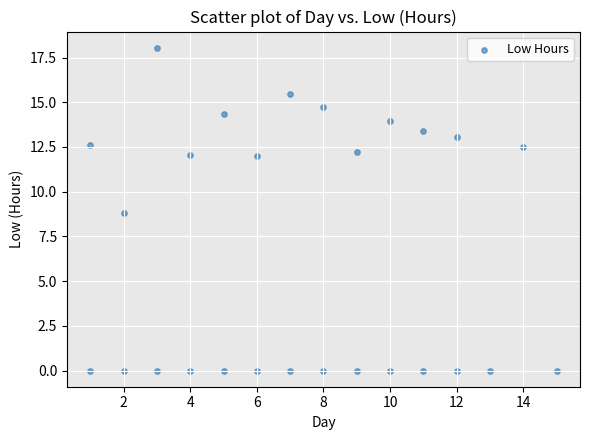

What is the range of Y values (max minus min)?

18.1